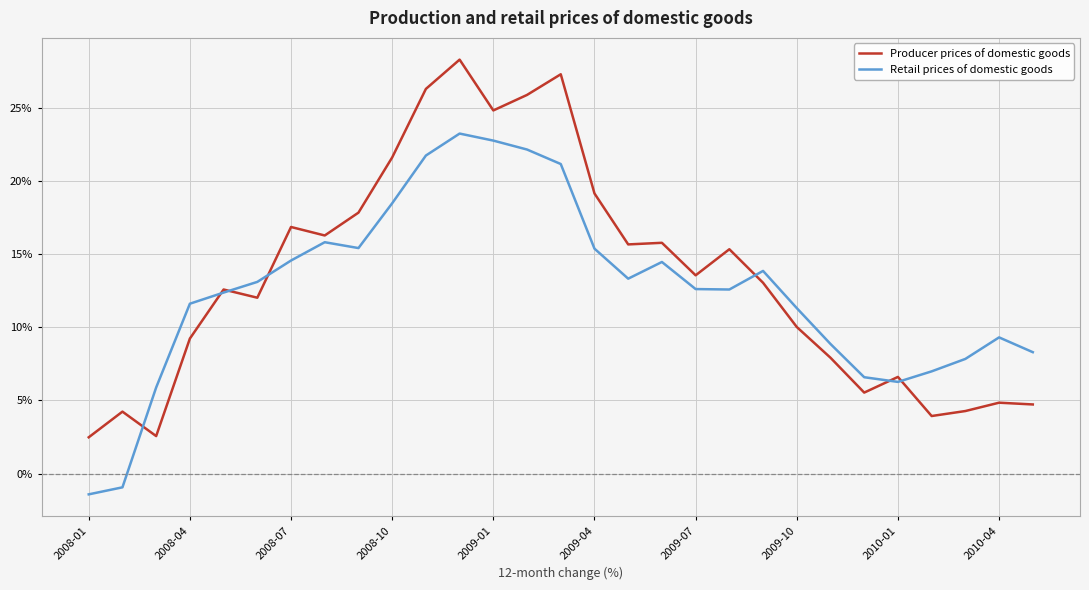

List the series in order of their peak value, highest first.

Producer prices of domestic goods, Retail prices of domestic goods